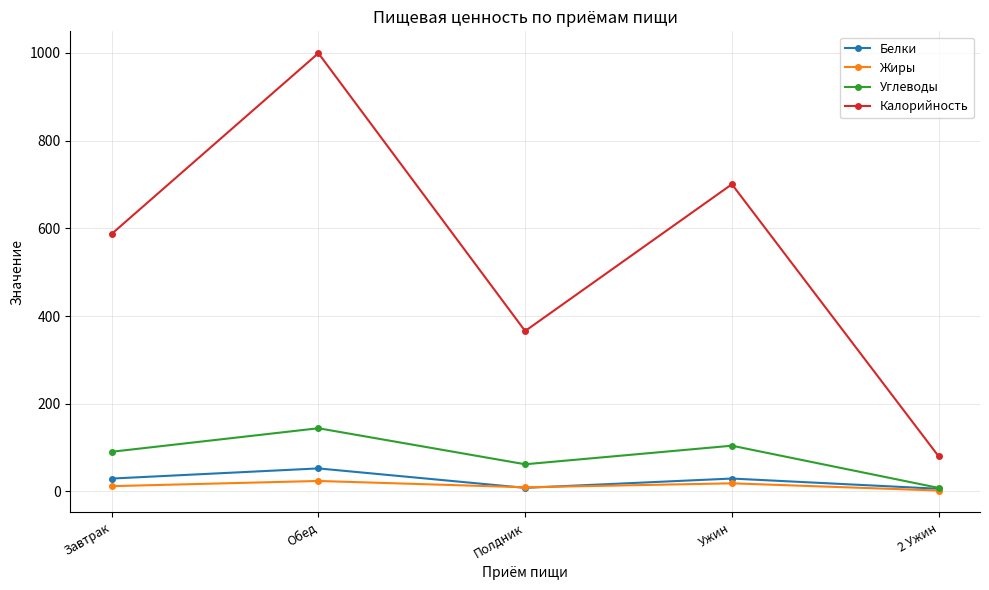

At which category does the chart reach its peak across all series?

Обед